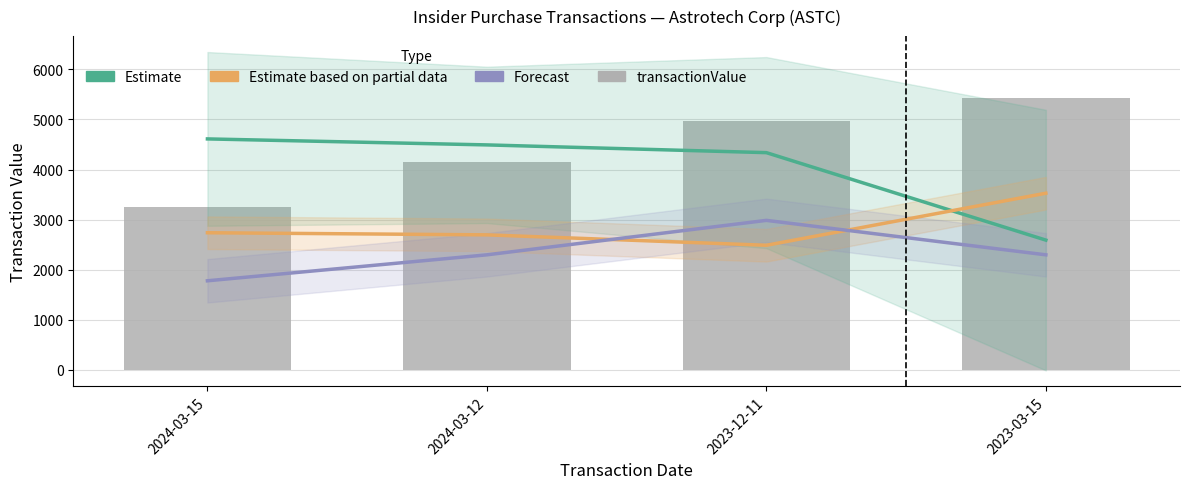

What position from the right is 2024-03-12?

3